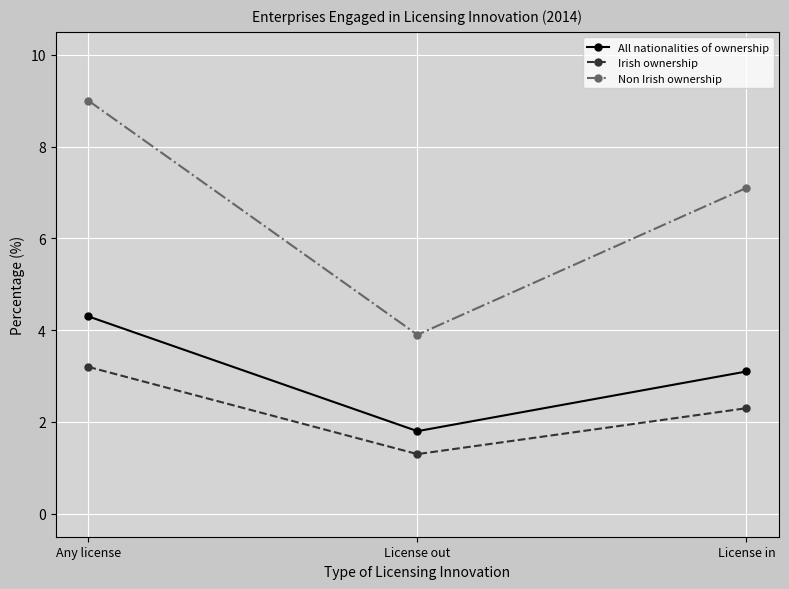

Does the chart display data point markers on the line(s)?

Yes